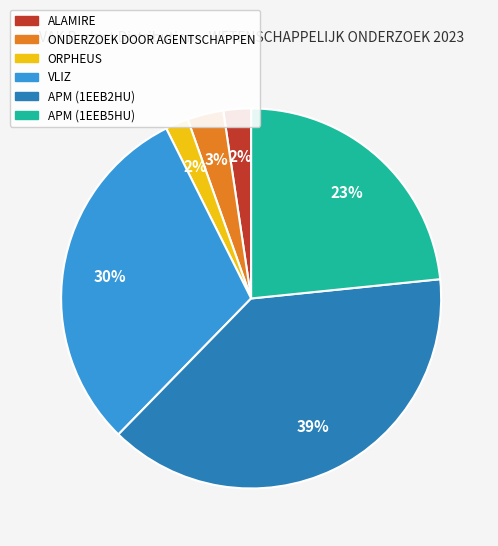

How many segments does this pie chart have?

6